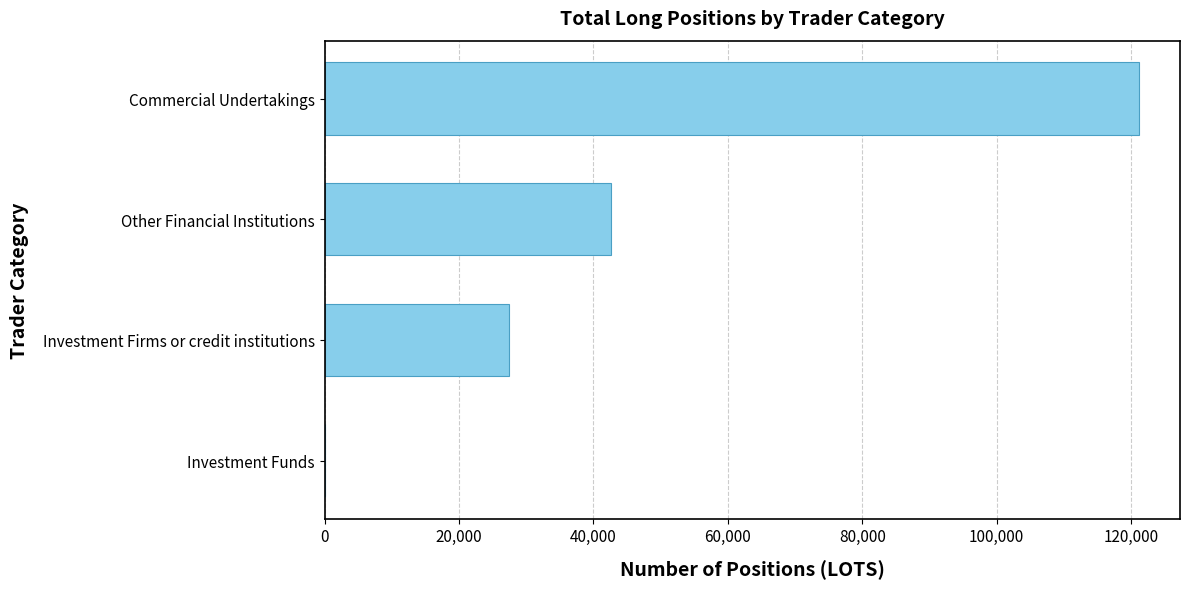

Is it true that the value at Commercial Undertakings is 209597?

False